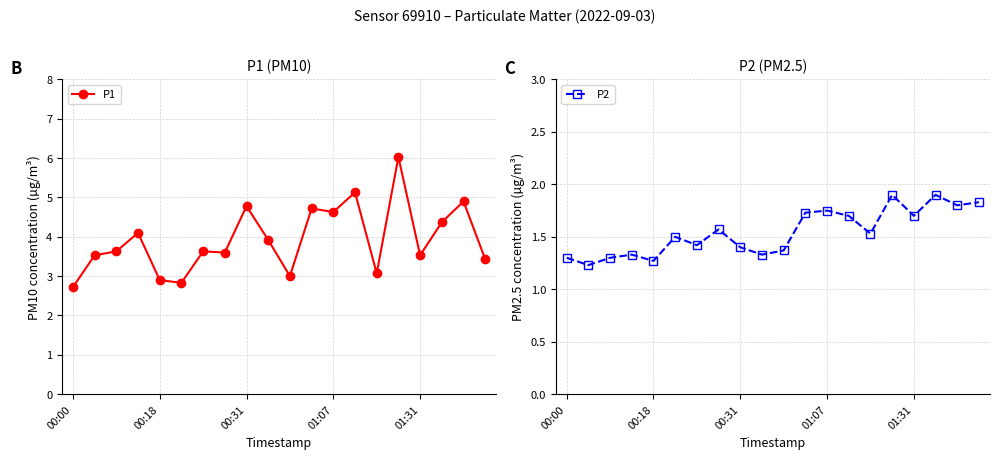

Count the P2 values in the range 1 to 2.

20